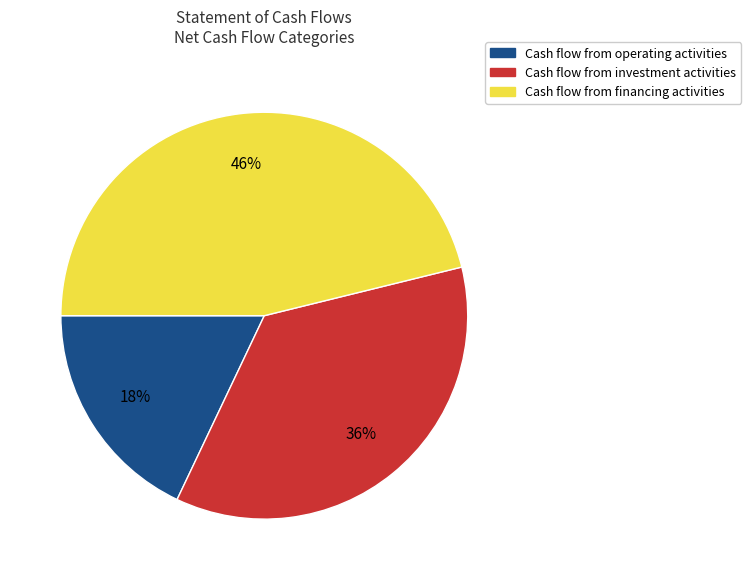

Is it true that Cash flow from operating activities is 26% of the pie?

False